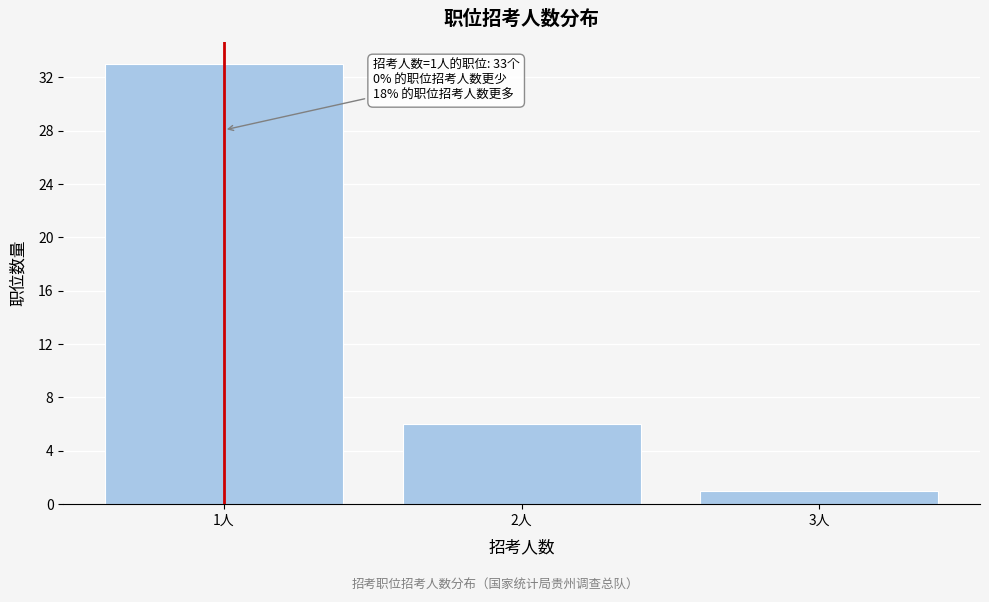

Reading right to left, list all the values displayed in this chart.

1	6	33